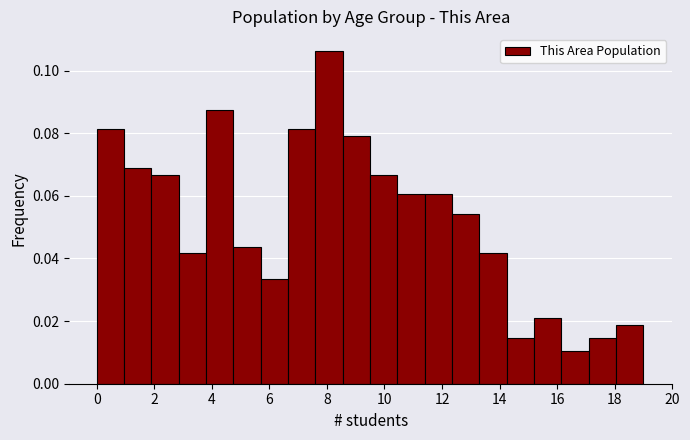

Reading left to right, list every bar in this chart as the range it spans on the x-axis followed by its height. Neither the bar edges nor the heights are printed on the chart, so give them approximately, as read against the axes.

0.00 to 0.95: 0.082
0.95 to 1.90: 0.068
1.90 to 2.85: 0.066
2.85 to 3.80: 0.042
3.80 to 4.75: 0.088
4.75 to 5.70: 0.044
5.70 to 6.65: 0.034
6.65 to 7.60: 0.082
7.60 to 8.55: 0.106
8.55 to 9.50: 0.080
9.50 to 10.45: 0.066
10.45 to 11.40: 0.060
11.40 to 12.35: 0.060
12.35 to 13.30: 0.054
13.30 to 14.25: 0.042
14.25 to 15.20: 0.014
15.20 to 16.15: 0.020
16.15 to 17.10: 0.010
17.10 to 18.05: 0.014
18.05 to 19.00: 0.018